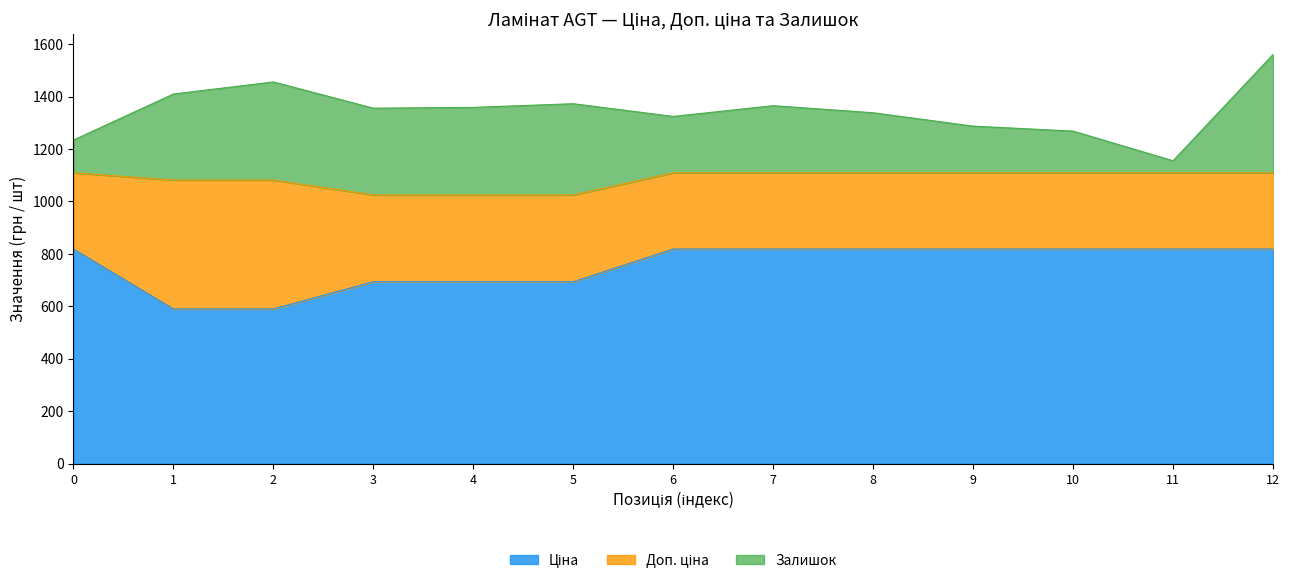

What is the total value across all series at 4?

1358.6